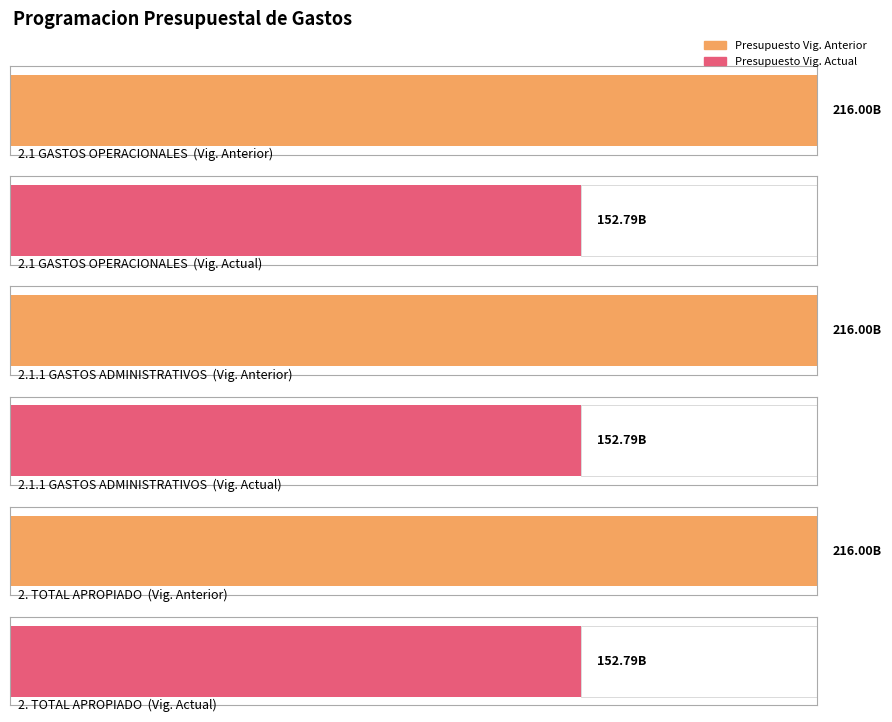

List the series in order of their peak value, highest first.

PRESUPUESTO INICIAL APROPIADO (APROBADO VIGENCIA ANTERIOR), PRESUPUESTO INICIAL APROPIADO (APROBADO VIGENCIA ACTUAL)